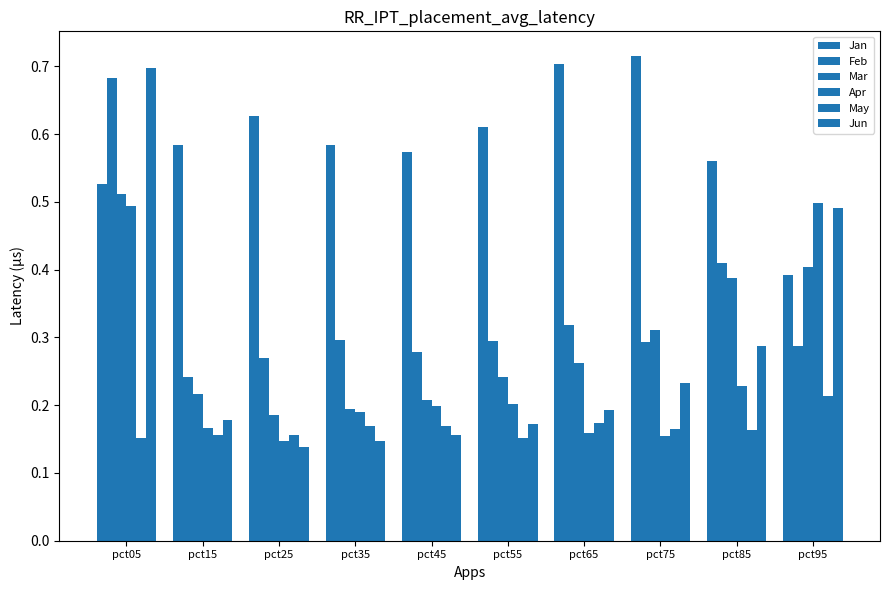

Which label corresponds to the largest value in the chart?

pct75